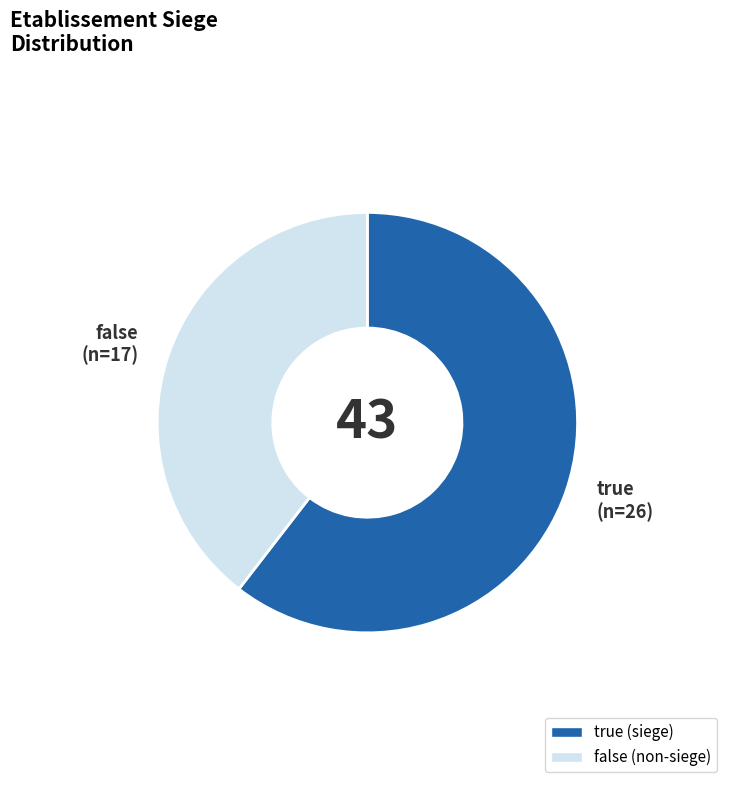

Between false and true, which is larger?

true